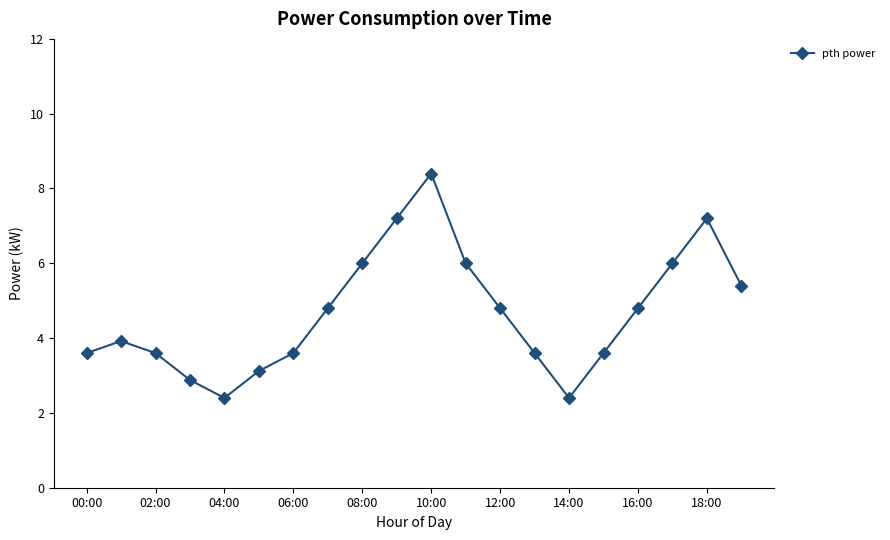

What is the average value?

4.7